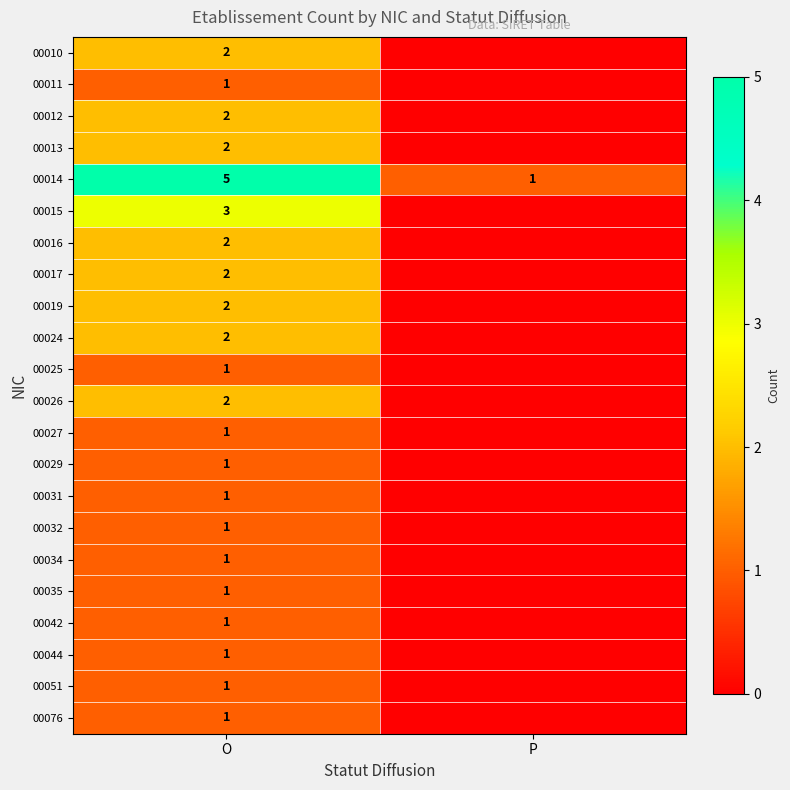

The 00042 series shows 1 at O. True or false?

True